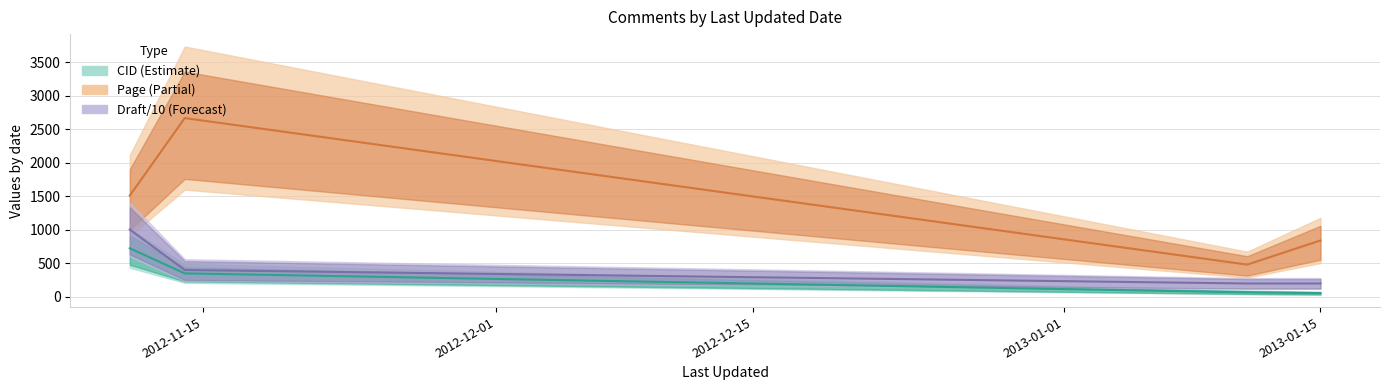

Is the value of Draft at 2013-01-15 greater than the value of Page at 2012-11-11?

Yes